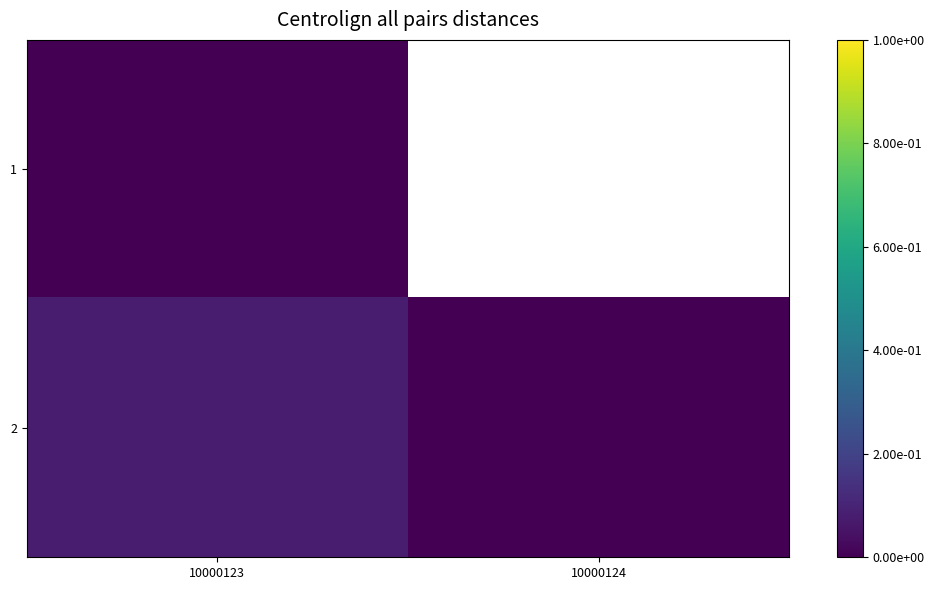

What is the sum of all 2 values?

0.1